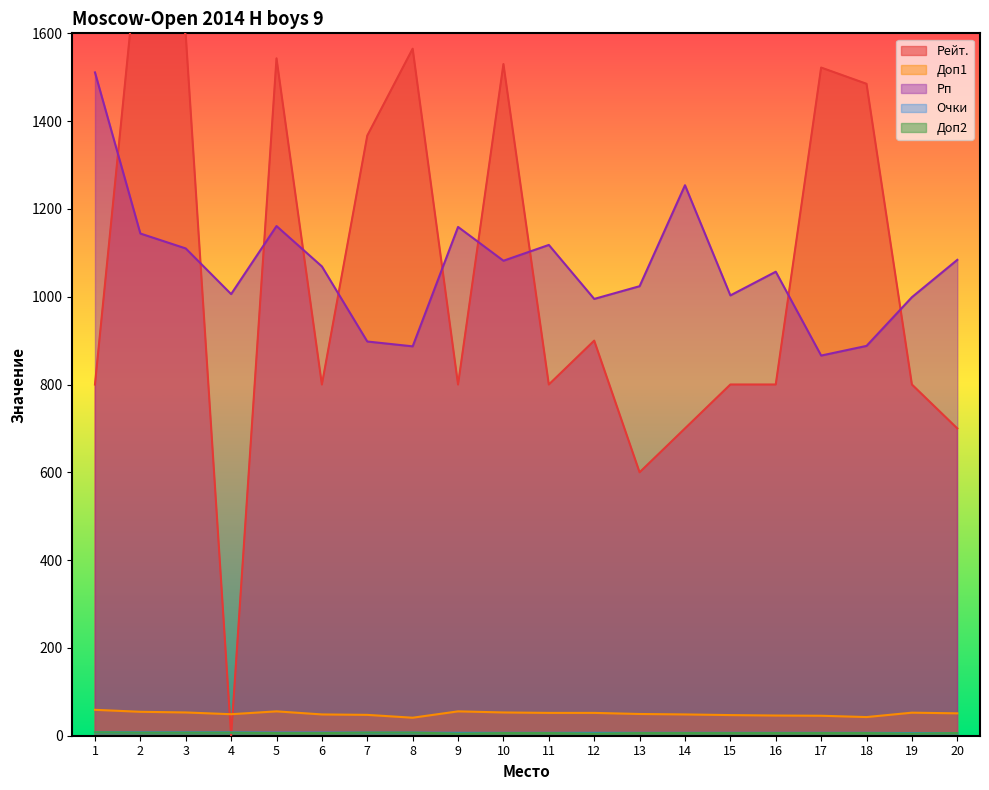

Reading right to left, what are all the values shown in this chart?

Рейт.: 700.0	800.0	1485.0	1522.0	800.0	800.0	700.0	600.0	900.0	800.0	1530.0	800.0	1565.0	1367.0	800.0	1543.0	0.0	1597.0	1836.0	800.0
Очки: 6.0	6.0	6.5	6.5	6.5	6.5	6.5	6.5	6.5	6.5	6.5	6.5	7.0	7.0	7.0	7.0	7.5	7.5	7.5	8.0
Доп1: 51.0	52.5	42.5	45.5	46.0	47.0	48.5	49.5	52.0	52.0	53.0	55.5	41.0	47.5	48.5	55.5	49.0	53.0	54.5	59.0
Доп2: 6.0	5.0	6.0	6.0	6.0	6.0	6.0	6.0	5.0	6.0	6.0	5.0	7.0	7.0	6.0	6.0	7.0	7.0	7.0	8.0
Рп: 1084.0	999.0	888.0	866.0	1057.0	1003.0	1254.0	1024.0	995.0	1118.0	1082.0	1159.0	887.0	898.0	1069.0	1161.0	1006.0	1110.0	1144.0	1511.0